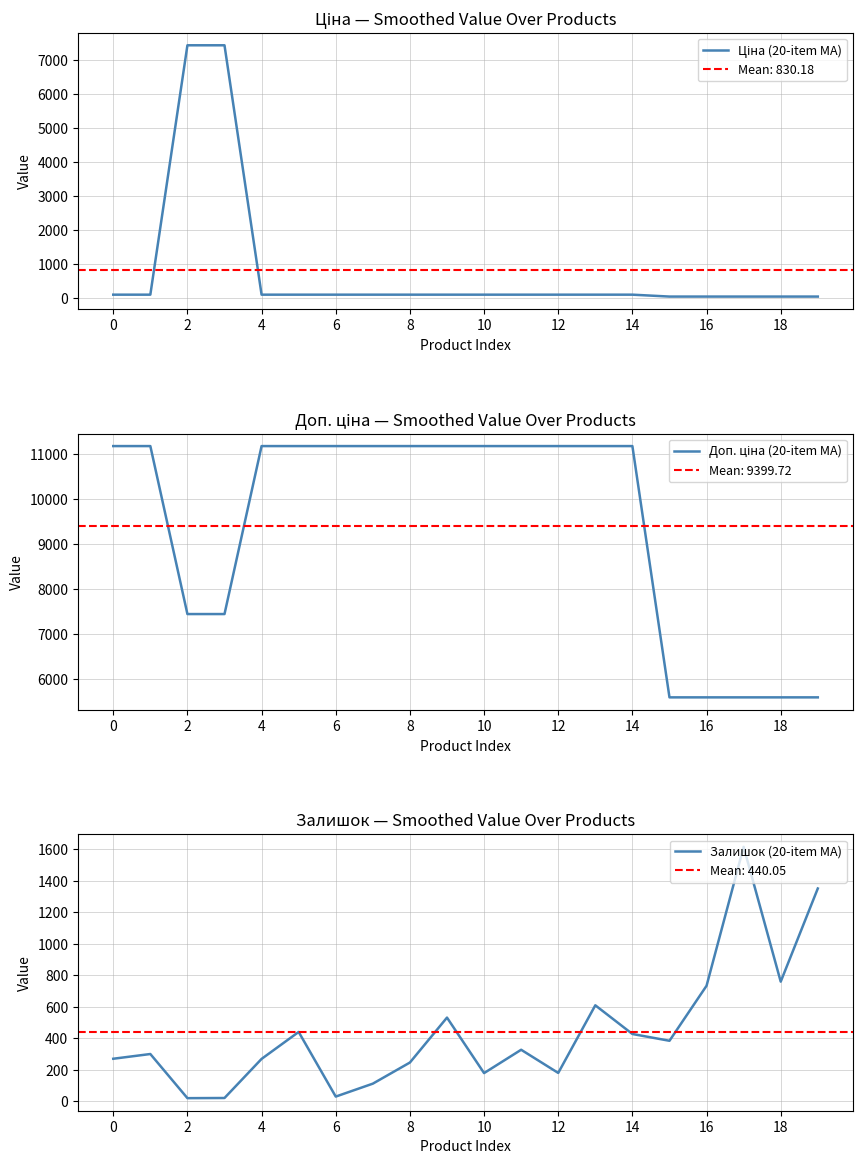

True or false: Доп. ціна (20-item MA) has a value of 16005.0 at 12.

False